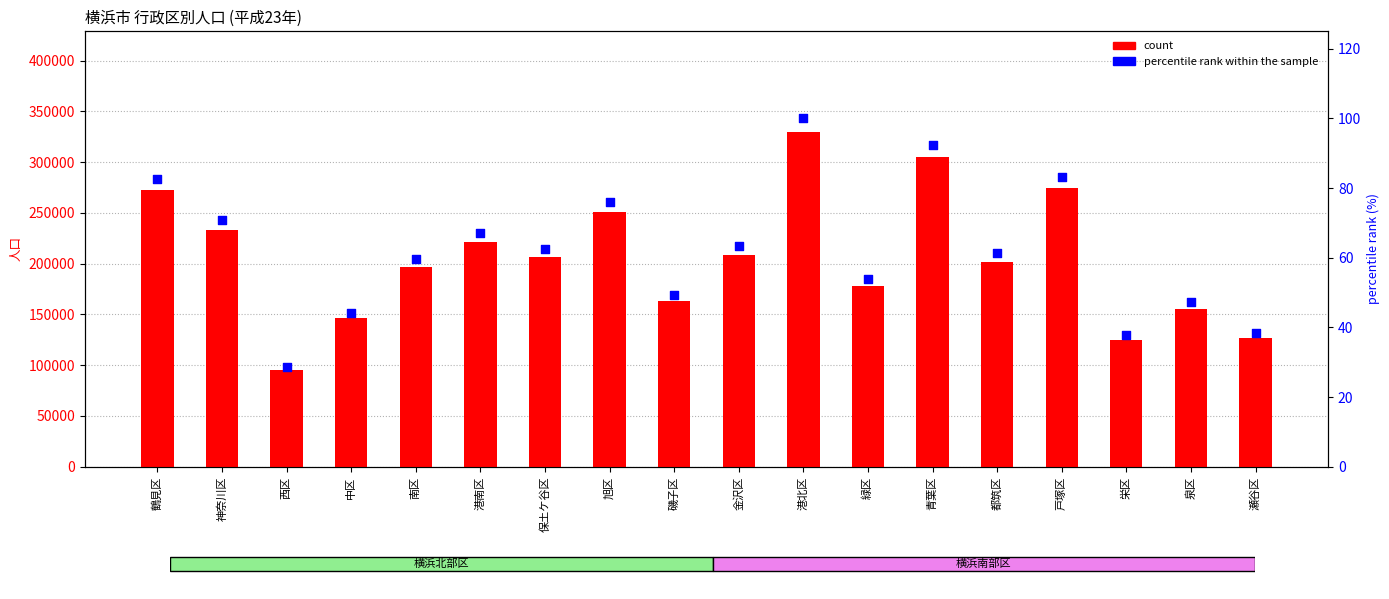

What are all the series names shown in the legend?

count, percentile rank within the sample